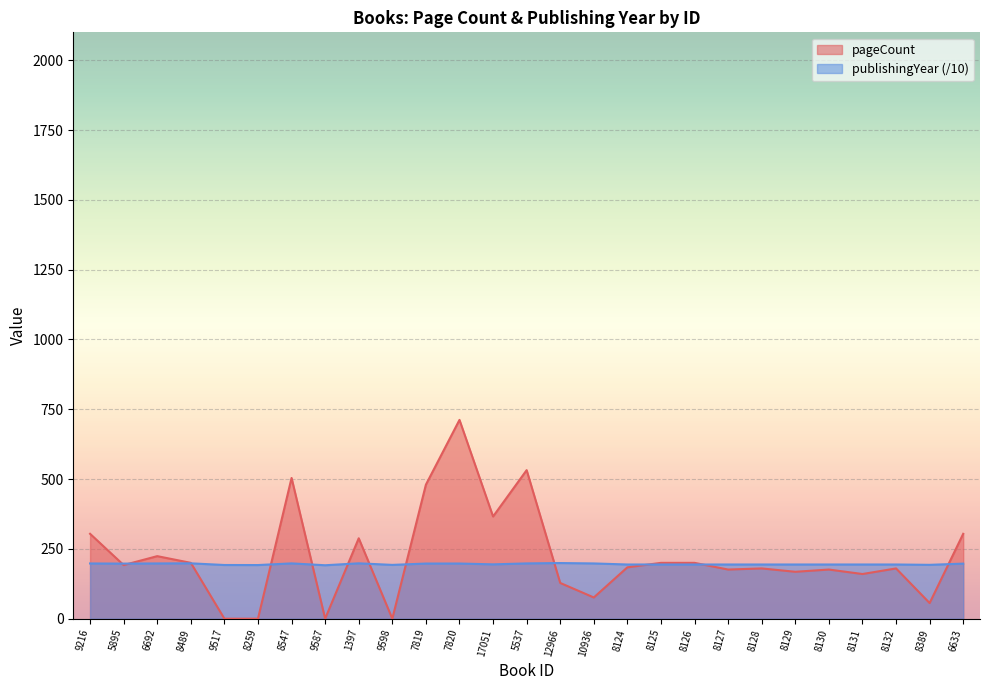

True or false: pageCount and publishingYear cross at least once.

True